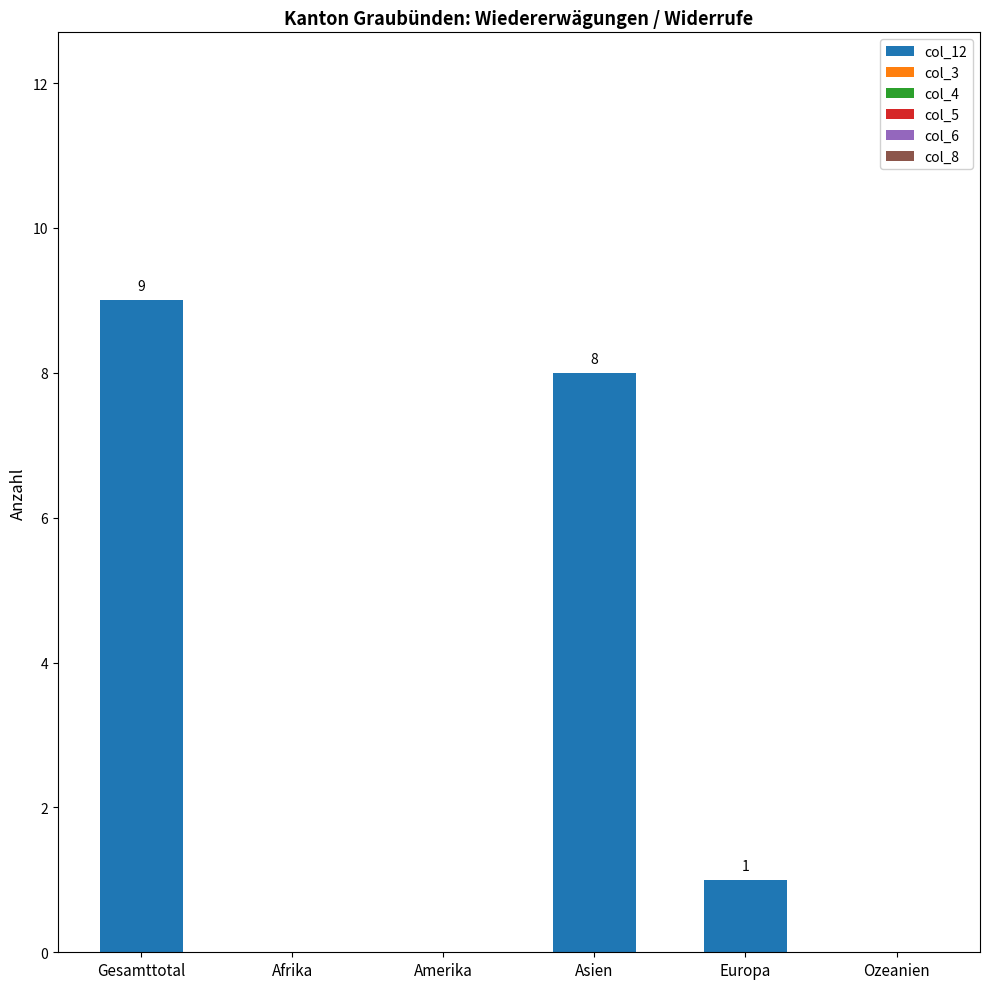

Which has a higher value, Gesamttotal or Asien?

Gesamttotal